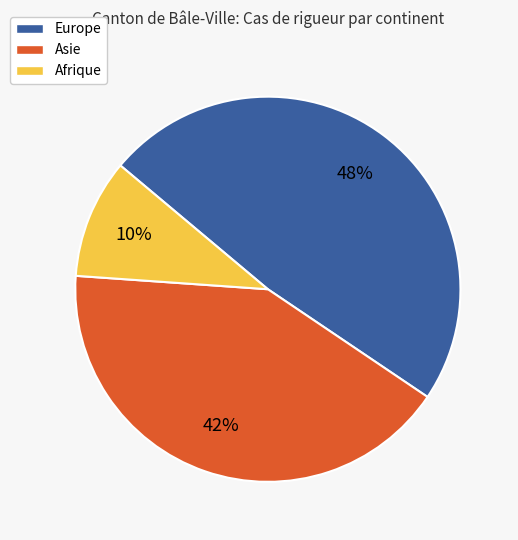

Is the sum of Afrique and Asie greater than half?

Yes